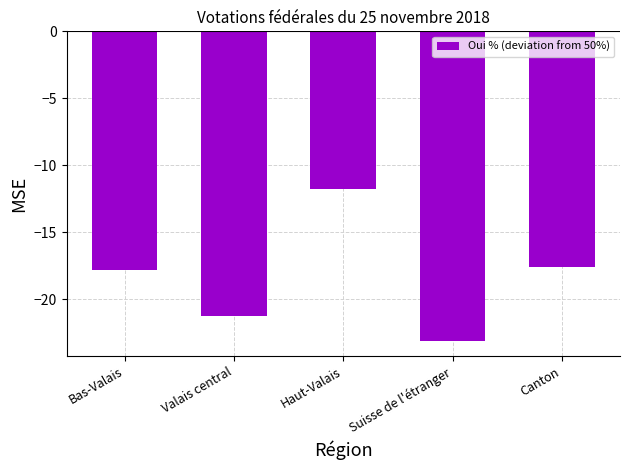

The chart shows a value of -6.6 at Bas-Valais. True or false?

False